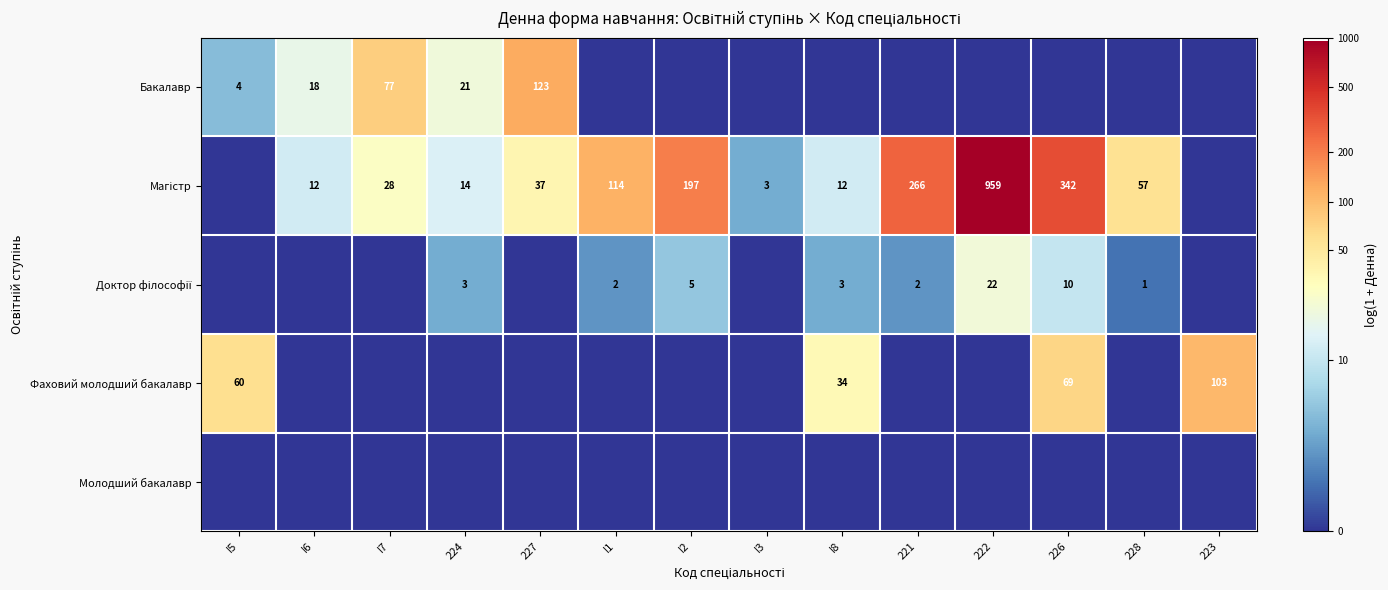

Is it true that Бакалавр equals 2 at I5?

False